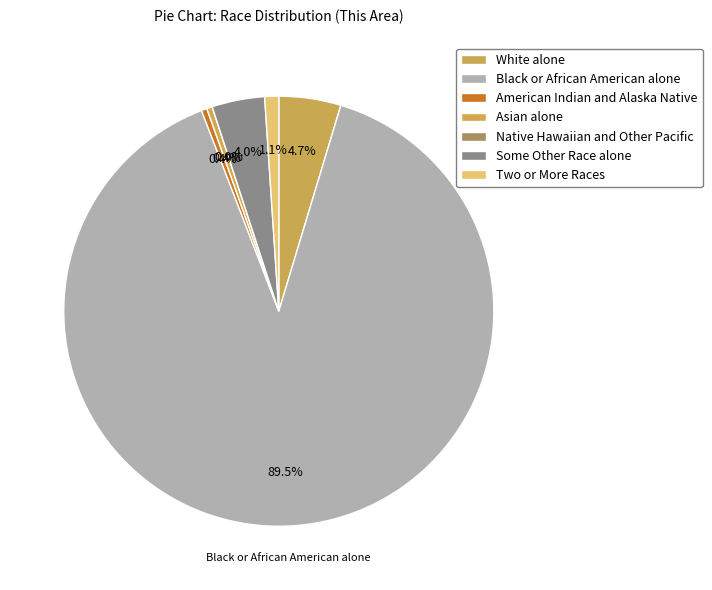

What is the largest slice in the pie chart?

Black or African American alone